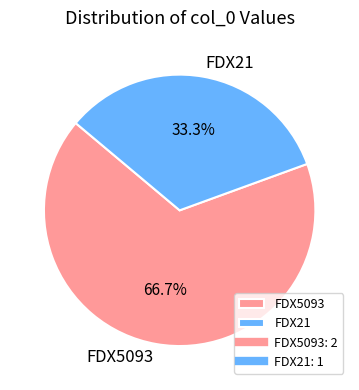

Rank the categories by value from lowest to highest.

FDX21, FDX5093